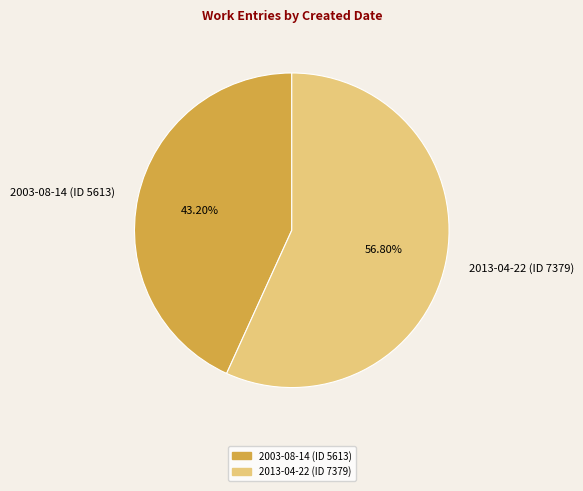

Which has a higher value, 2003-08-14 (ID 5613) or 2013-04-22 (ID 7379)?

2013-04-22 (ID 7379)